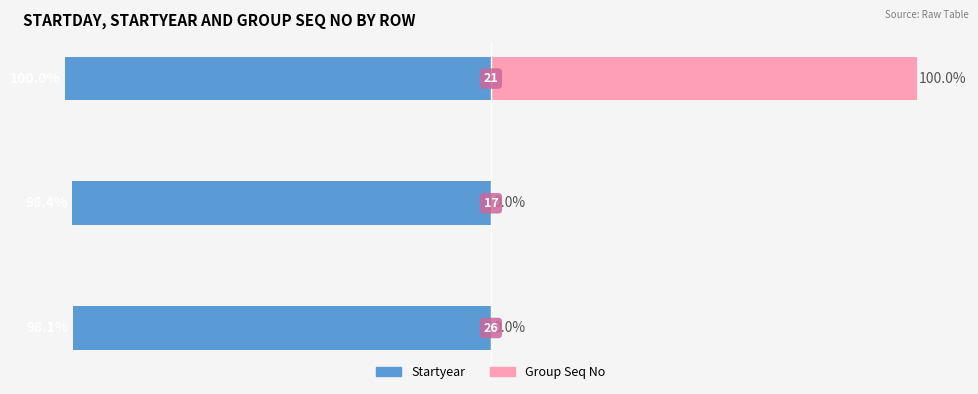

What are all the series names shown in the legend?

Startyear, Group Seq No